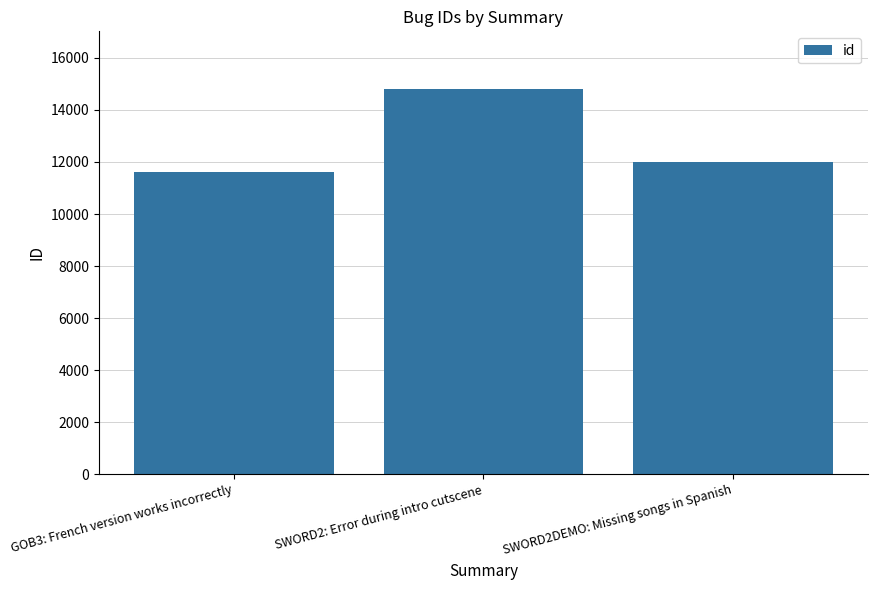

At which label does the data first exceed 12007?

SWORD2: Error during intro cutscene